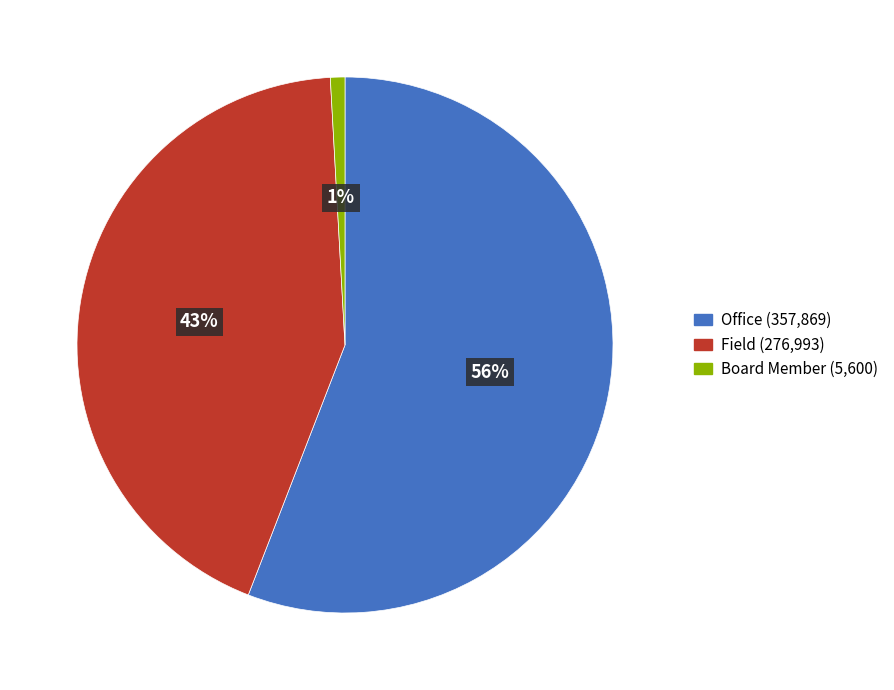

What is the largest slice in the pie chart?

Office